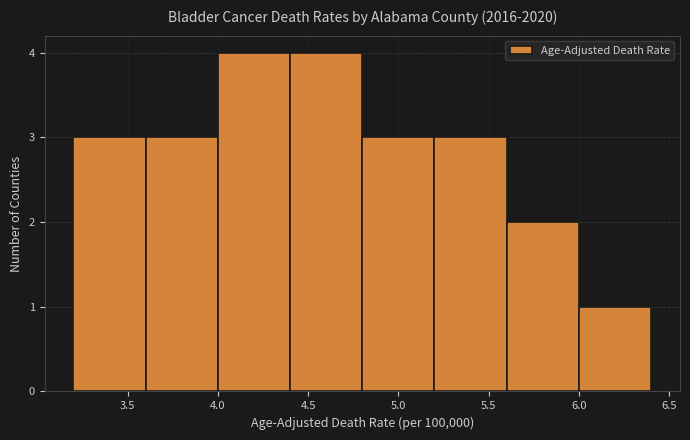

How tall is the bar that spans 4.4 to 4.8 on the x-axis? The values are not printed on the chart, so give them approximately, as read against the axis.

4